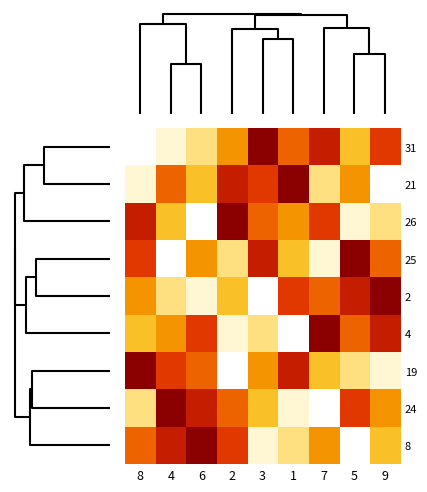

How many categories are shown in the chart?

9